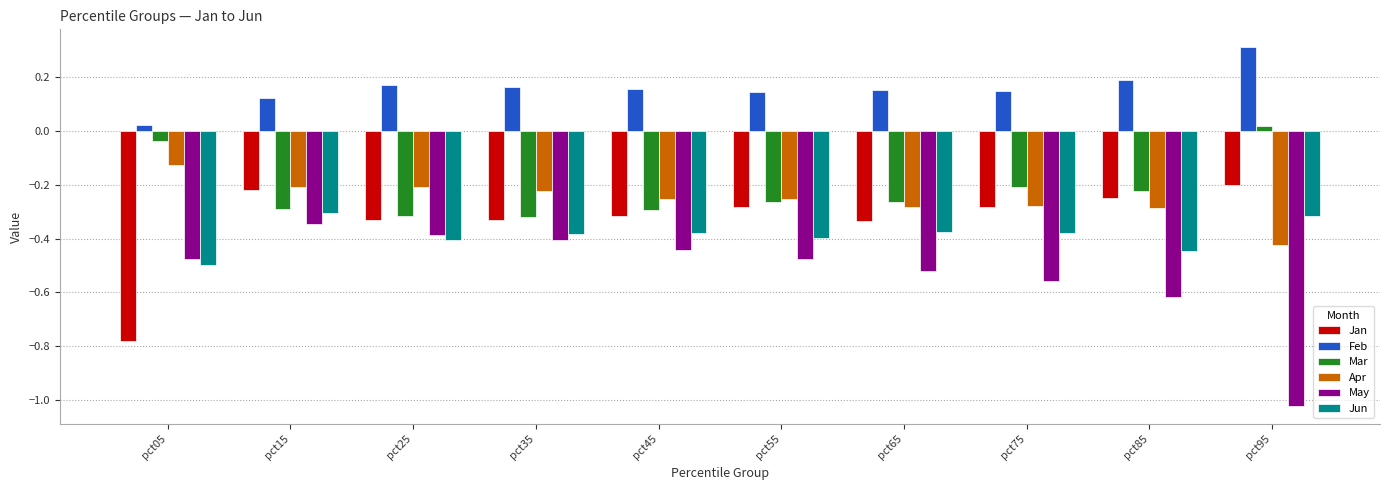

The May series shows -0.3 at pct85. True or false?

False